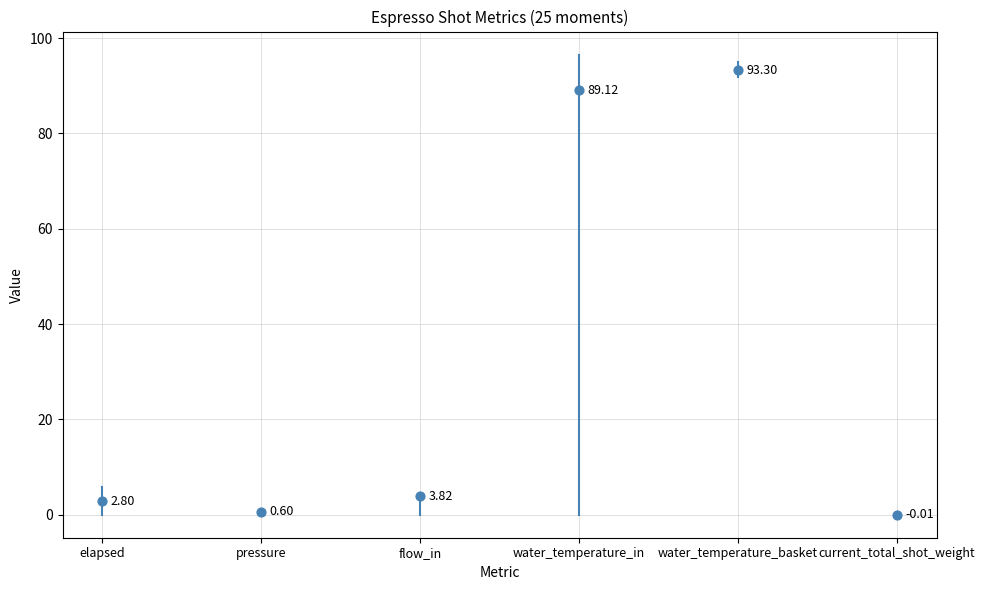

What is the range of Y values (max minus min)?

93.3